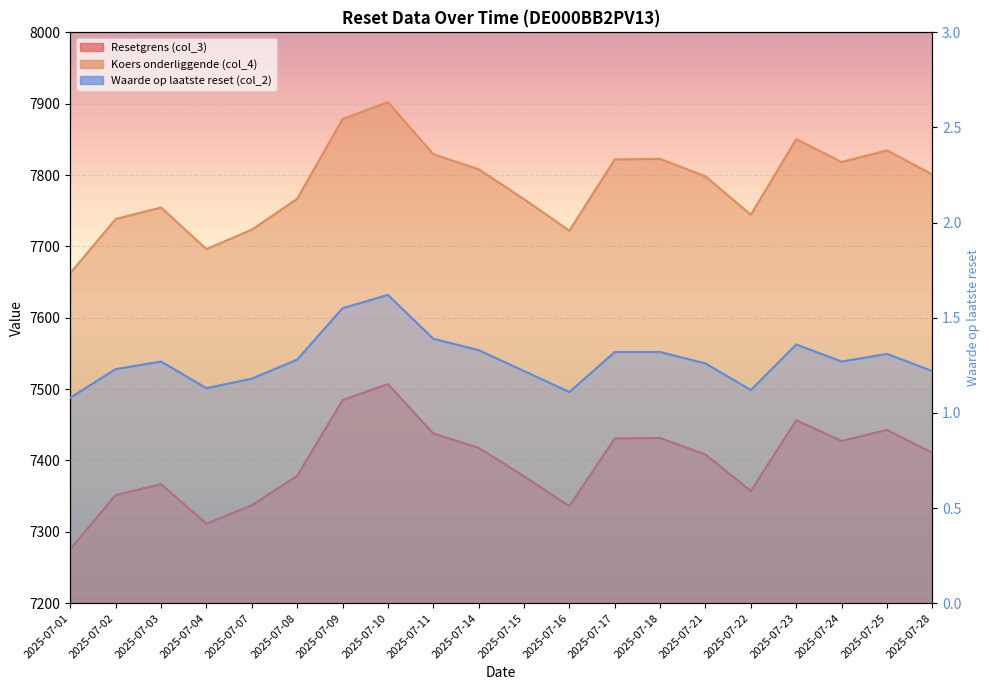

Rank the categories by Koers onderliggende (col_4) value from lowest to highest.

2025-07-01, 2025-07-04, 2025-07-16, 2025-07-07, 2025-07-02, 2025-07-22, 2025-07-03, 2025-07-15, 2025-07-08, 2025-07-21, 2025-07-28, 2025-07-14, 2025-07-24, 2025-07-17, 2025-07-18, 2025-07-11, 2025-07-25, 2025-07-23, 2025-07-09, 2025-07-10